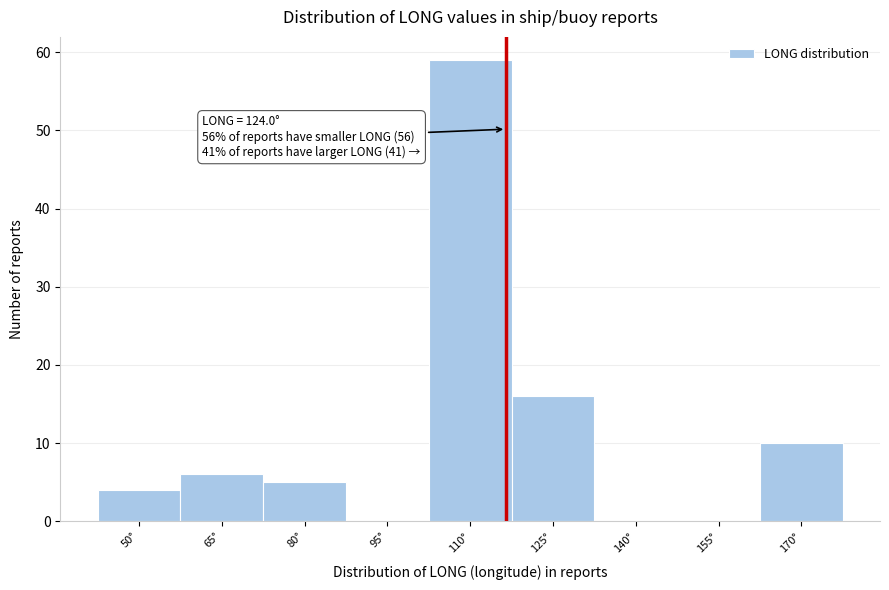

Reading left to right, list all the values displayed in this chart.

50°=4	65°=6	80°=5	95°=0	110°=59	125°=16	140°=0	155°=0	170°=10